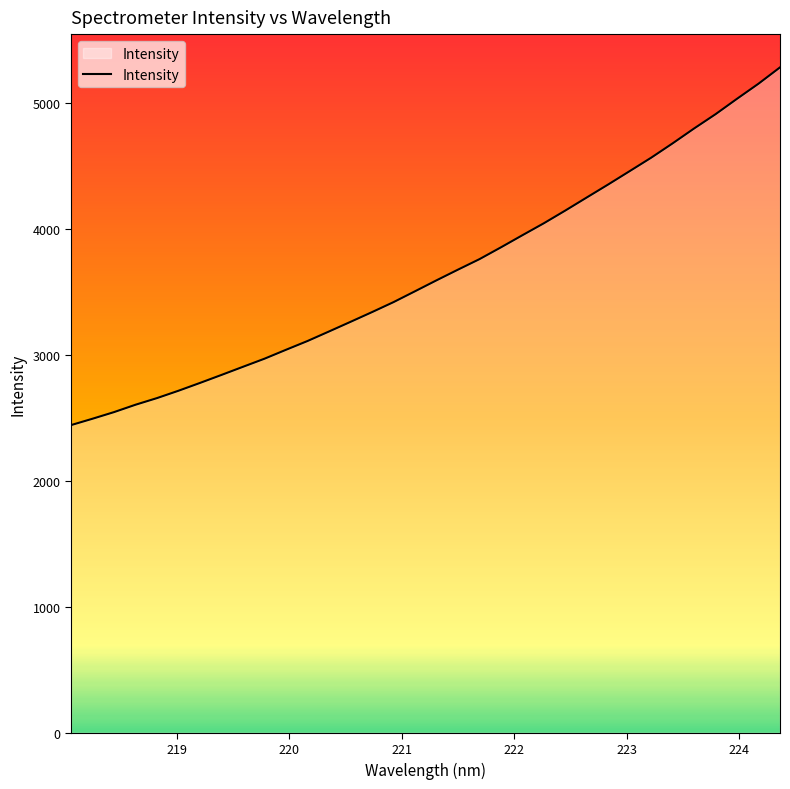

True or false: the data has more than 1 interior local peaks.

False